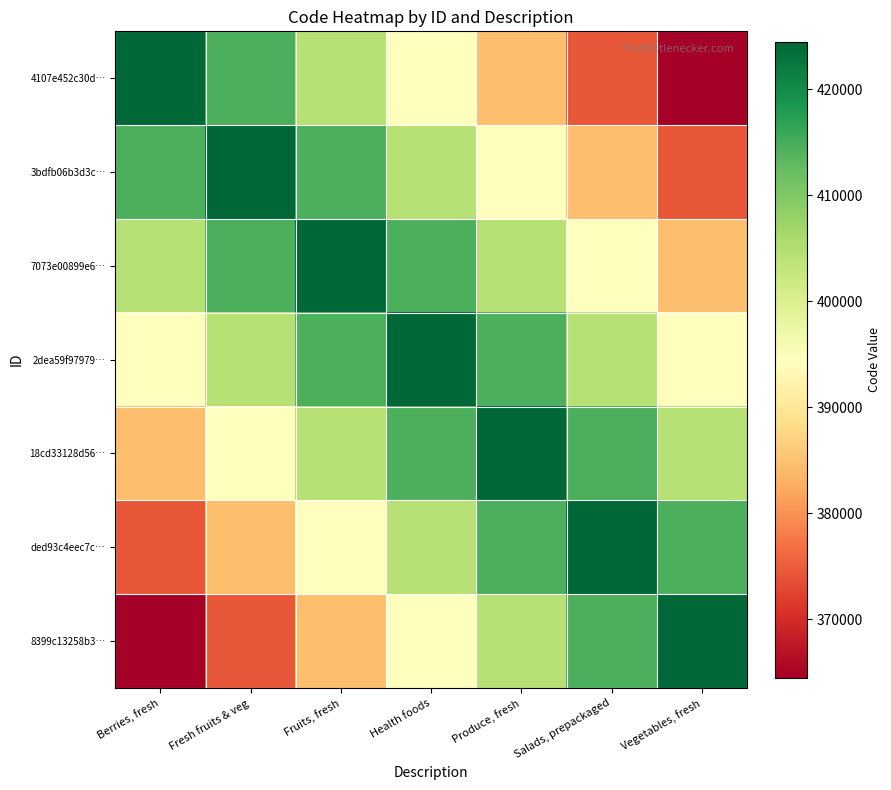

List the series in order of their peak value, lowest first.

4107e452c30d…, 3bdfb06b3d3c…, 7073e00899e6…, 2dea59f97979…, 18cd33128d56…, ded93c4eec7c…, 8399c13258b3…